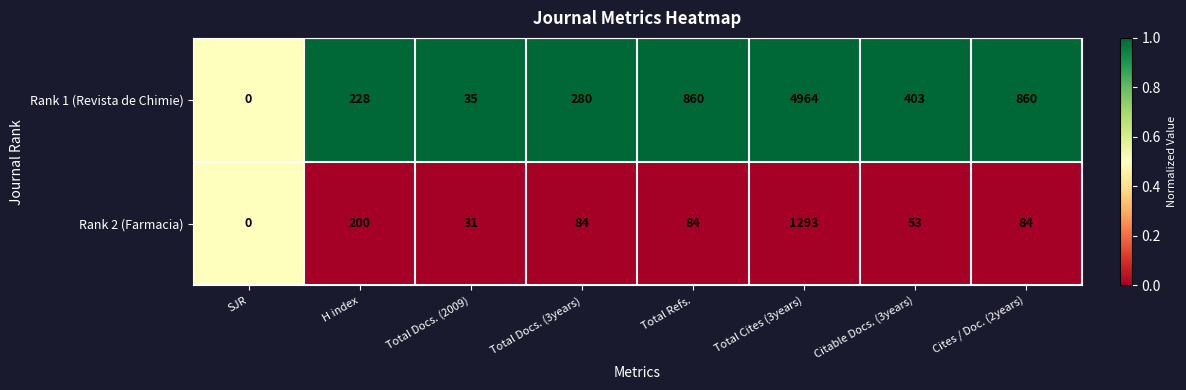

At which category is the sum across all series the highest?

Total Cites (3years)